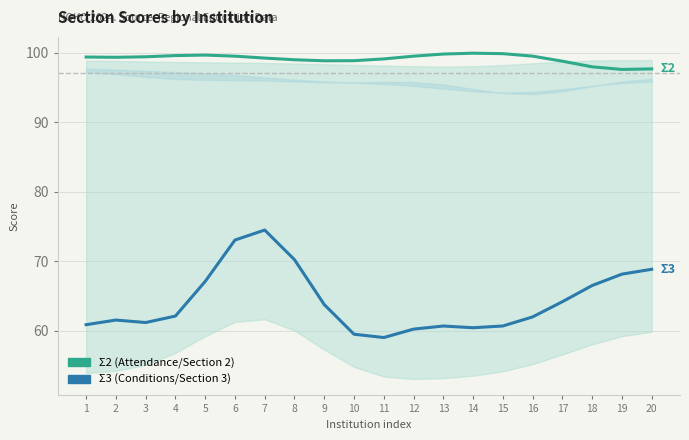

The Σ2 (Attendance) series shows 150.9 at 9. True or false?

False